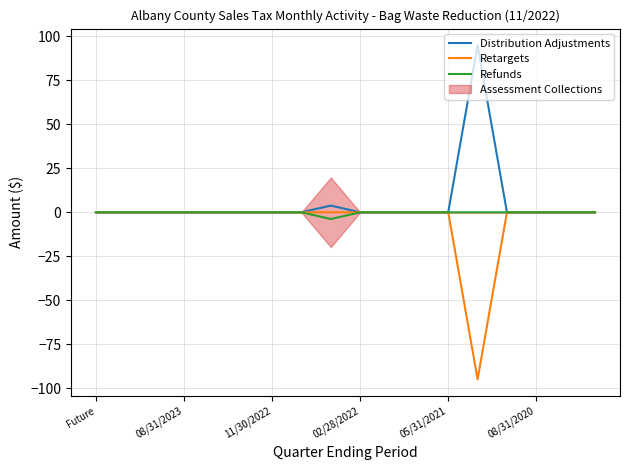

True or false: Retargets has a value of -61.4 at 11/30/2022.

False